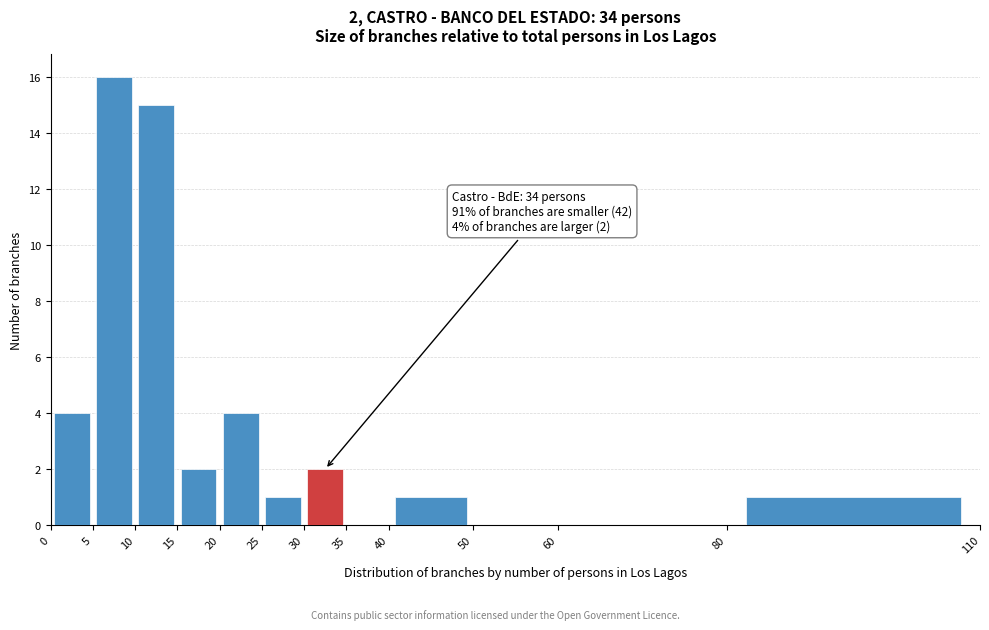

Which range on the x-axis has the tallest bar?

5 to 10